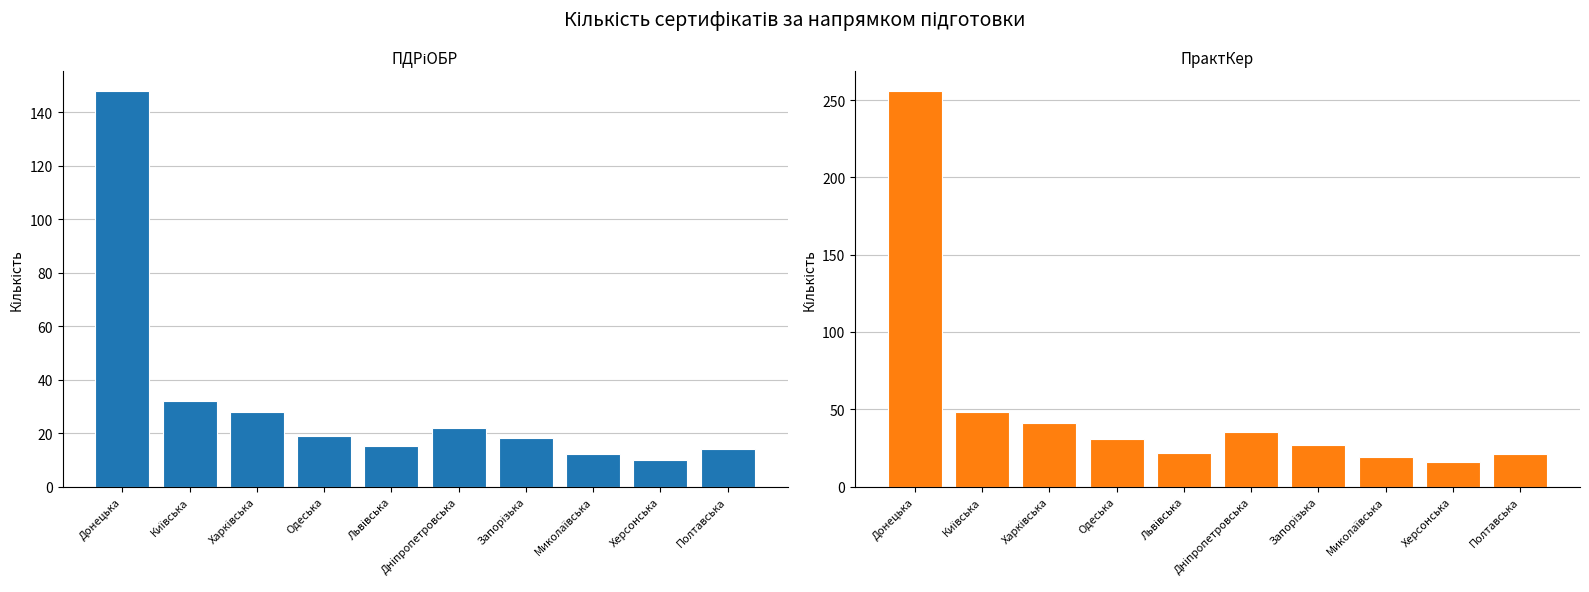

Rank the series at Донецька from lowest to highest value.

ПДРіОБР, ПрактКер